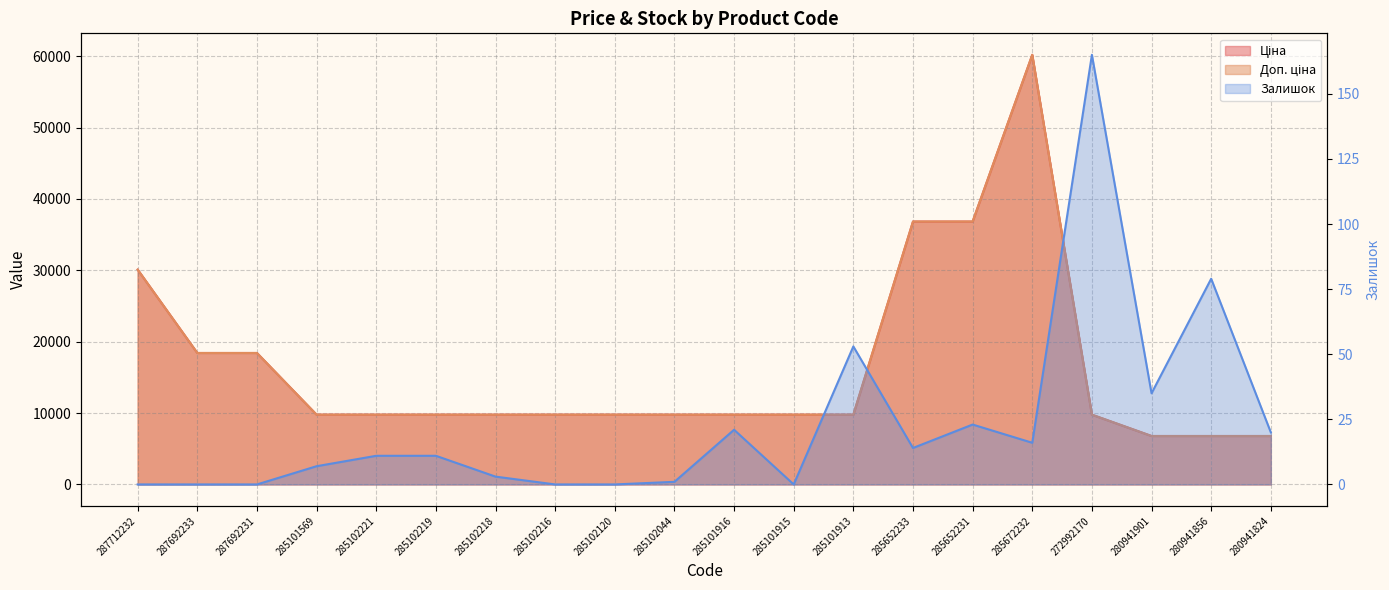

Is it true that Доп. ціна equals 9775.5 at 272992170?

True